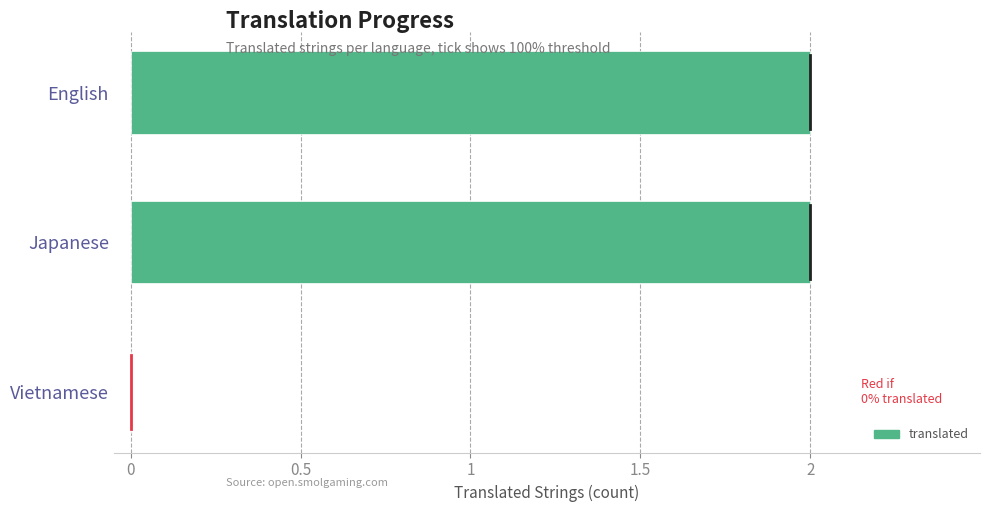

How many values are between 0 and 2?

3